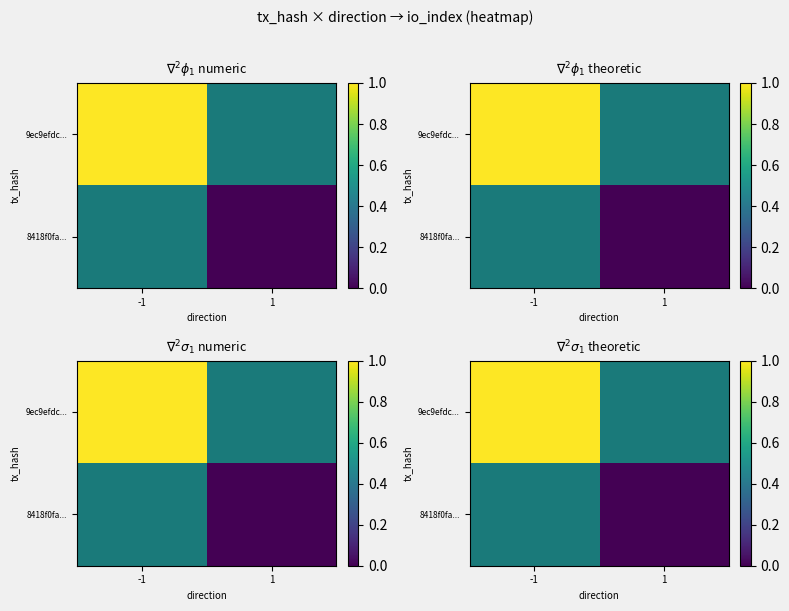

Rank the categories by 9ec9efdc... value from highest to lowest.

-1, 1